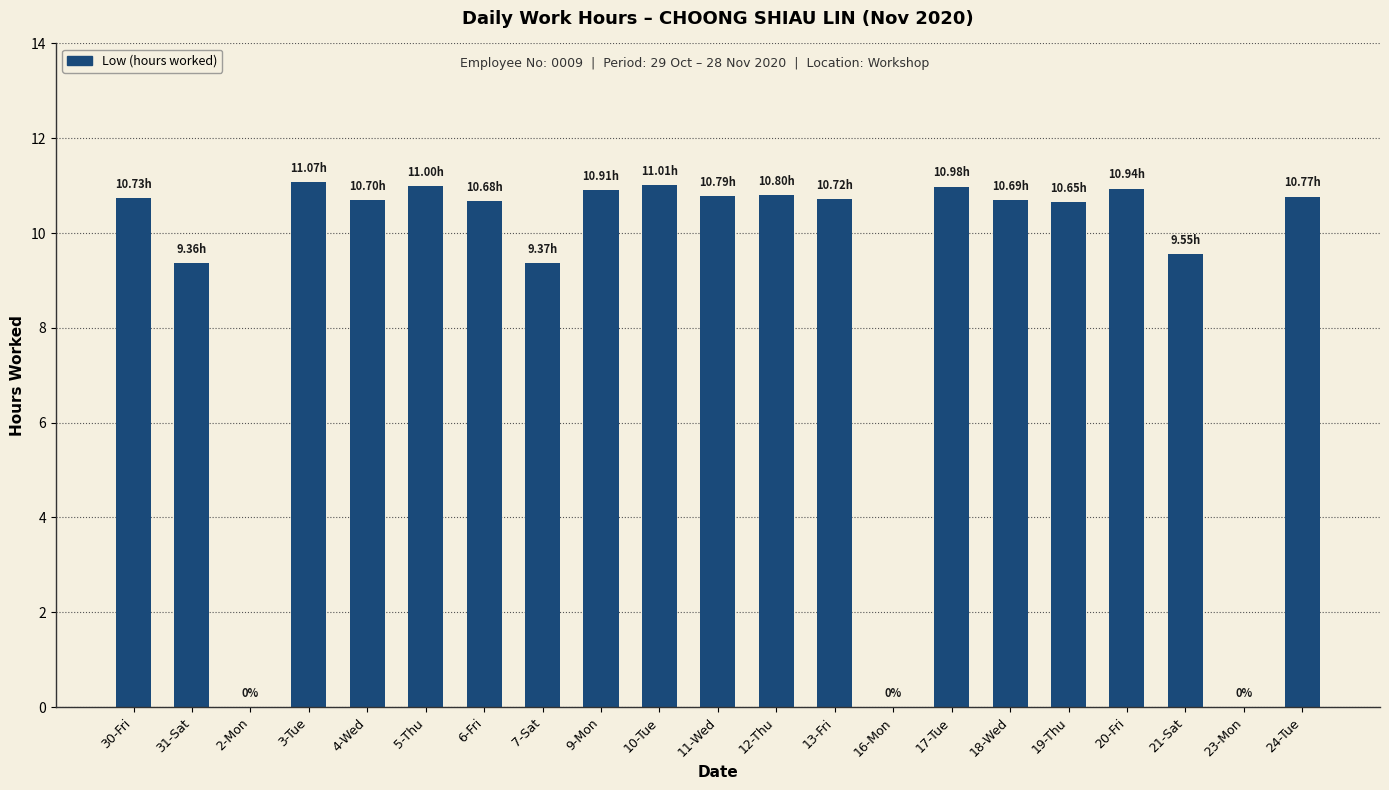

What is the ratio of the value at 12-Thu to the value at 9-Mon?

1.0